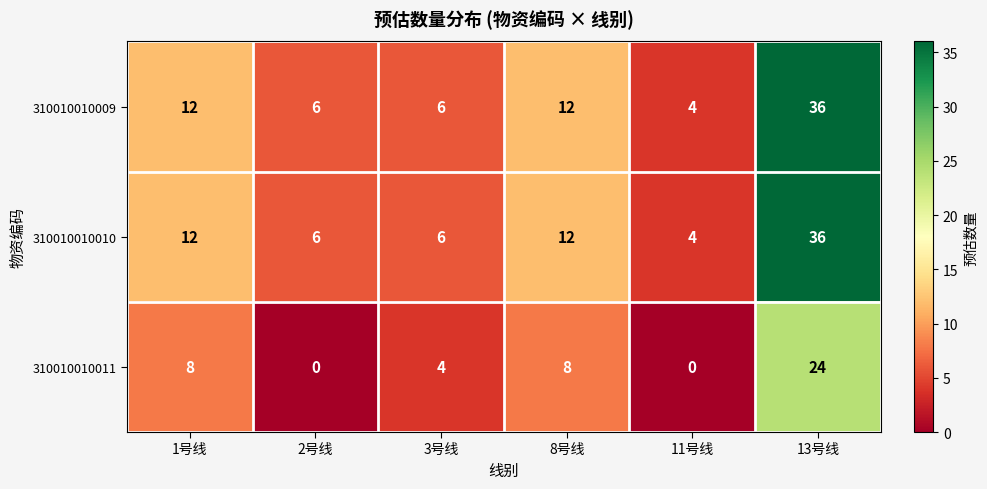

Is it true that 310010010010 equals 6 at 3号线?

True